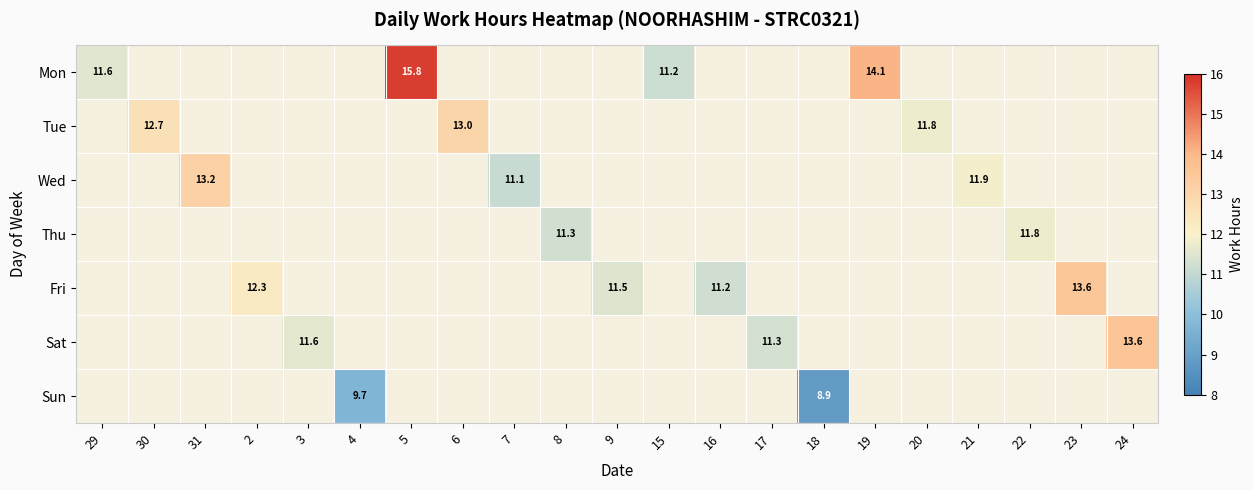

Which label corresponds to the smallest value in the chart?

18